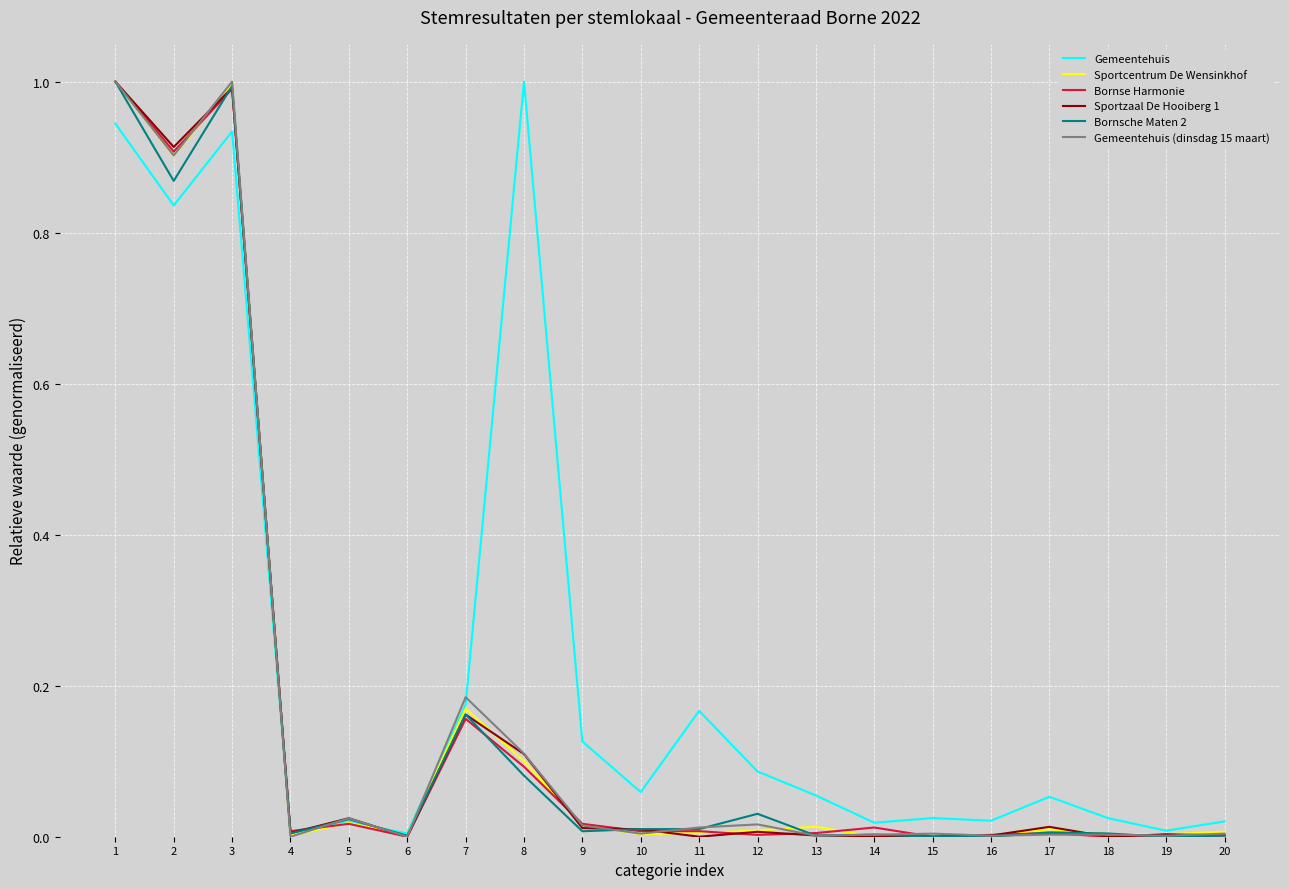

What is the total value across all series at 3?

5.9